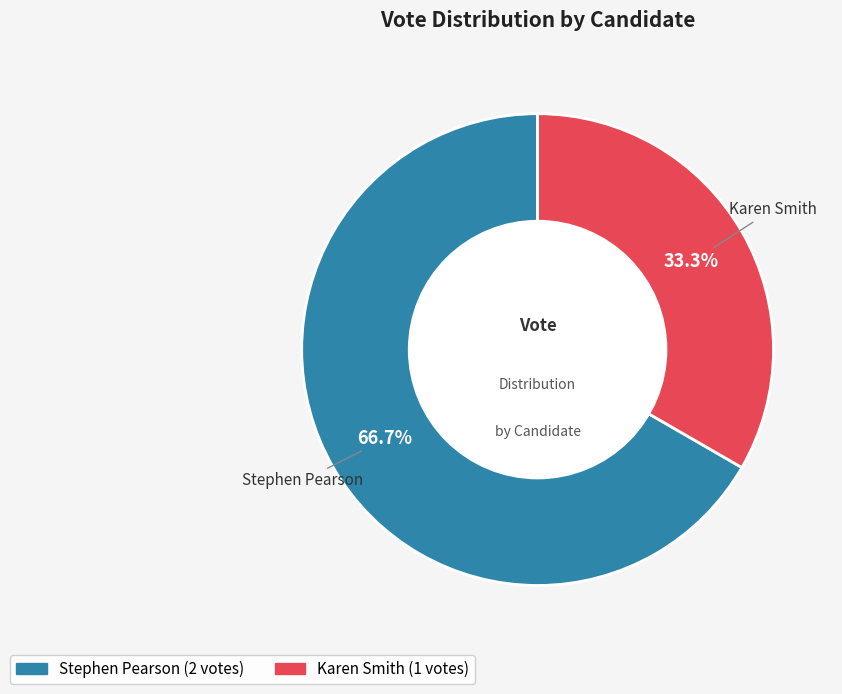

Is there any slice that represents more than half of the pie?

Yes